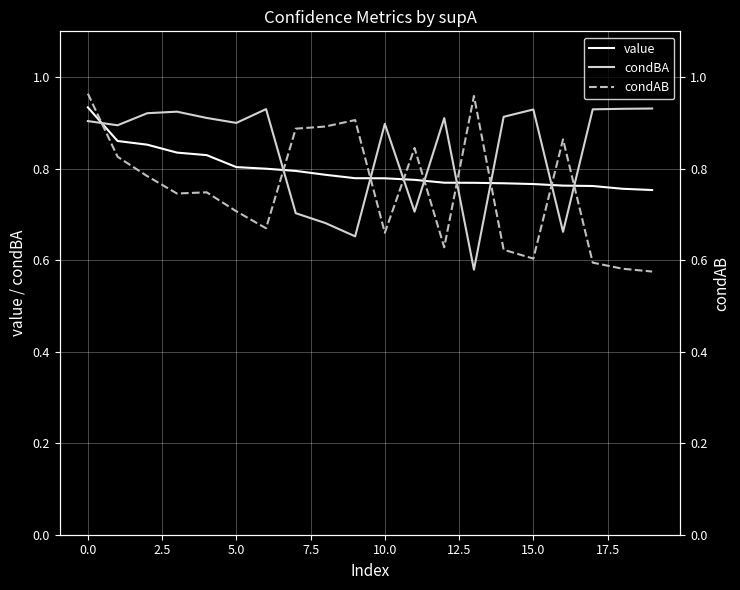

Which series ends up on top after the final intersection of condBA and condAB?

condBA